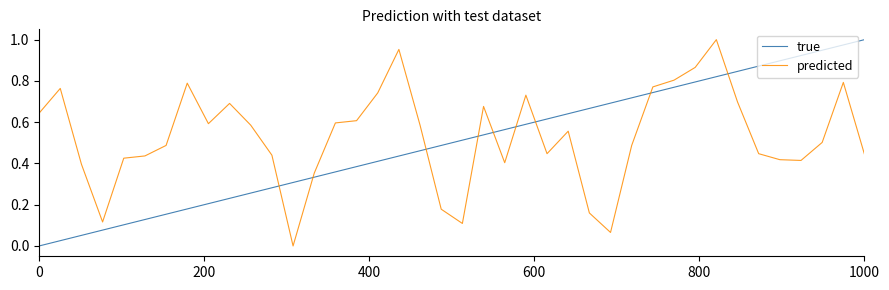

In predicted, how many points are higher than both neighbors (excluding endpoints)?

9